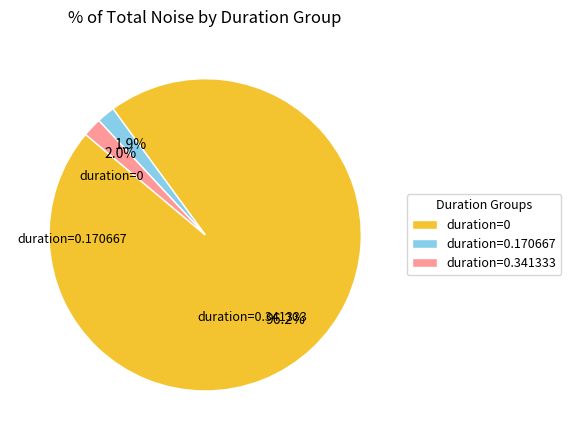

Which slice represents more than half of the pie?

duration=0